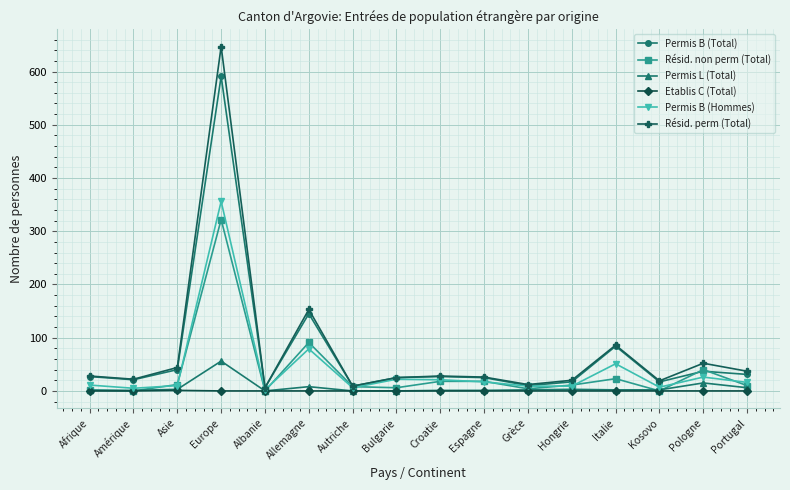

How many lines are shown in the chart?

6